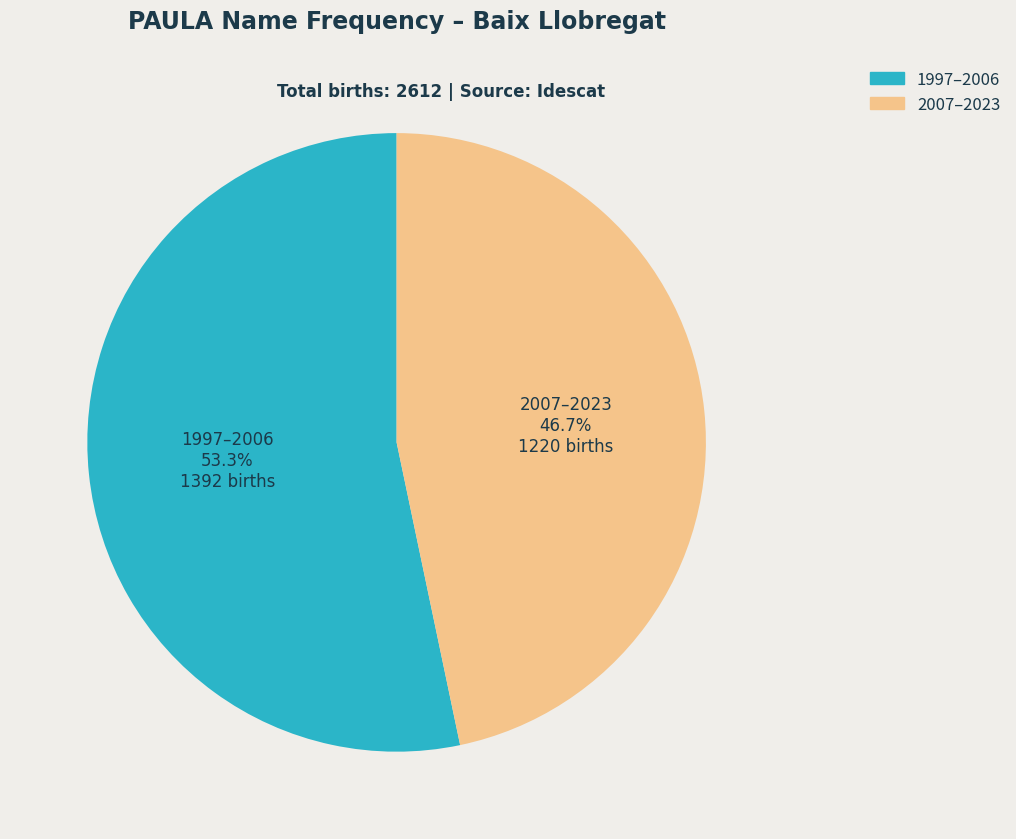

Is there a majority slice in this chart?

Yes